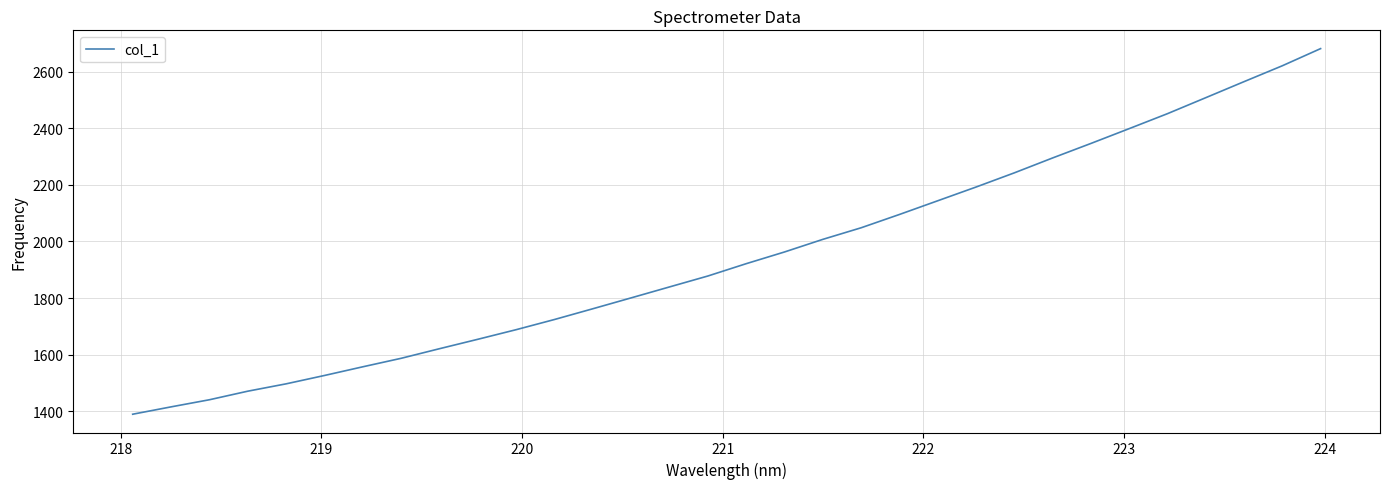

What is the smallest value displayed?

1389.5